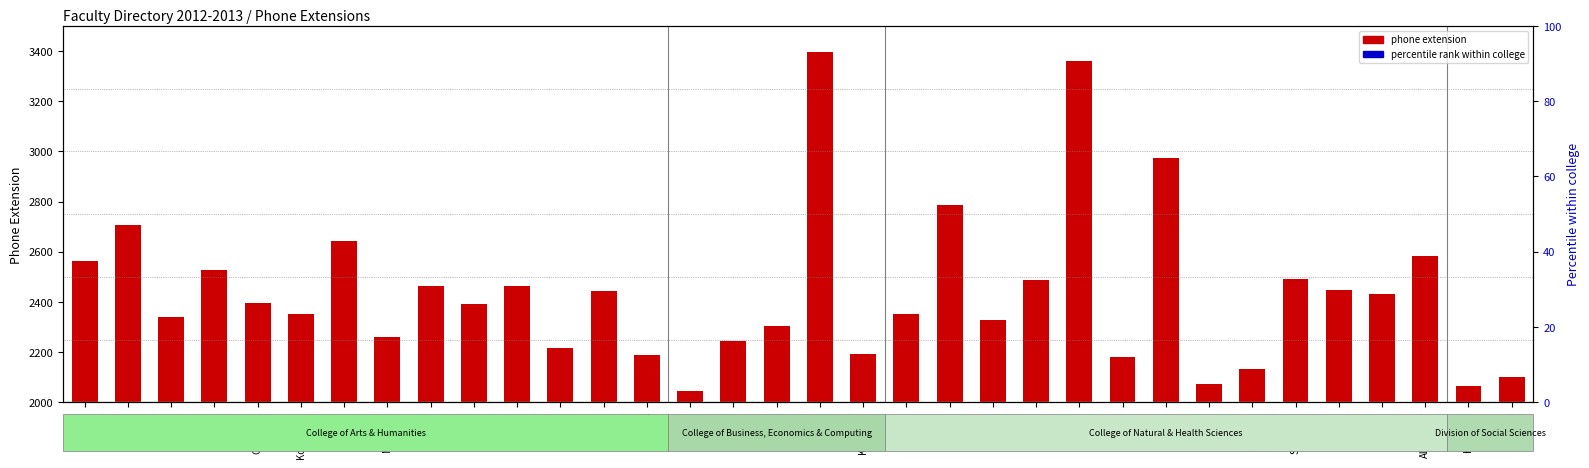

What is the sum of the values at McNair and Beyer?

4816